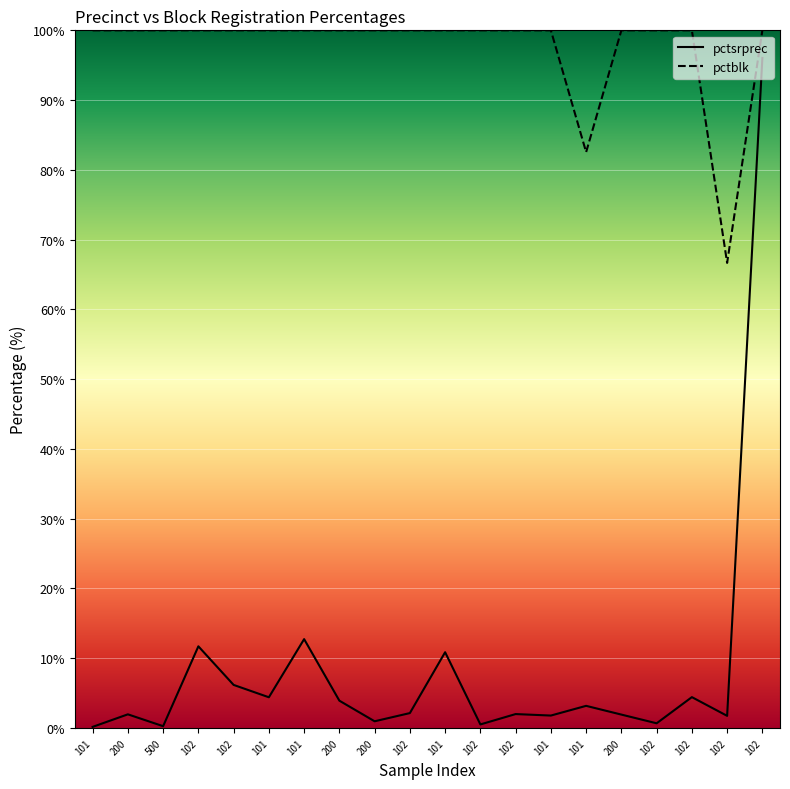

The value of pctblk at 102 is 24.5. True or false?

False